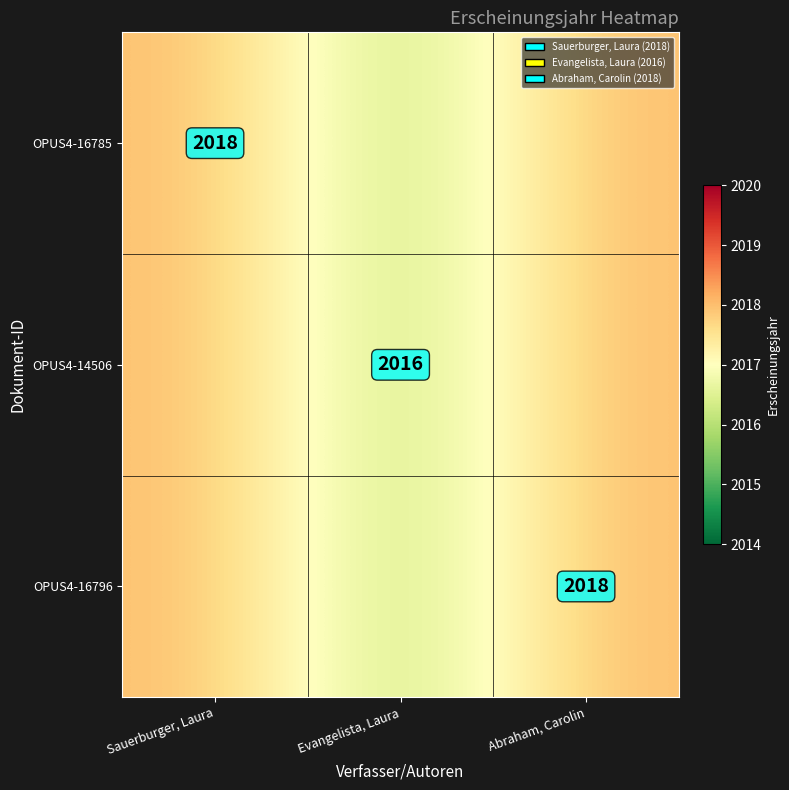

The OPUS4-14506 series shows 2960 at Evangelista, Laura. True or false?

False